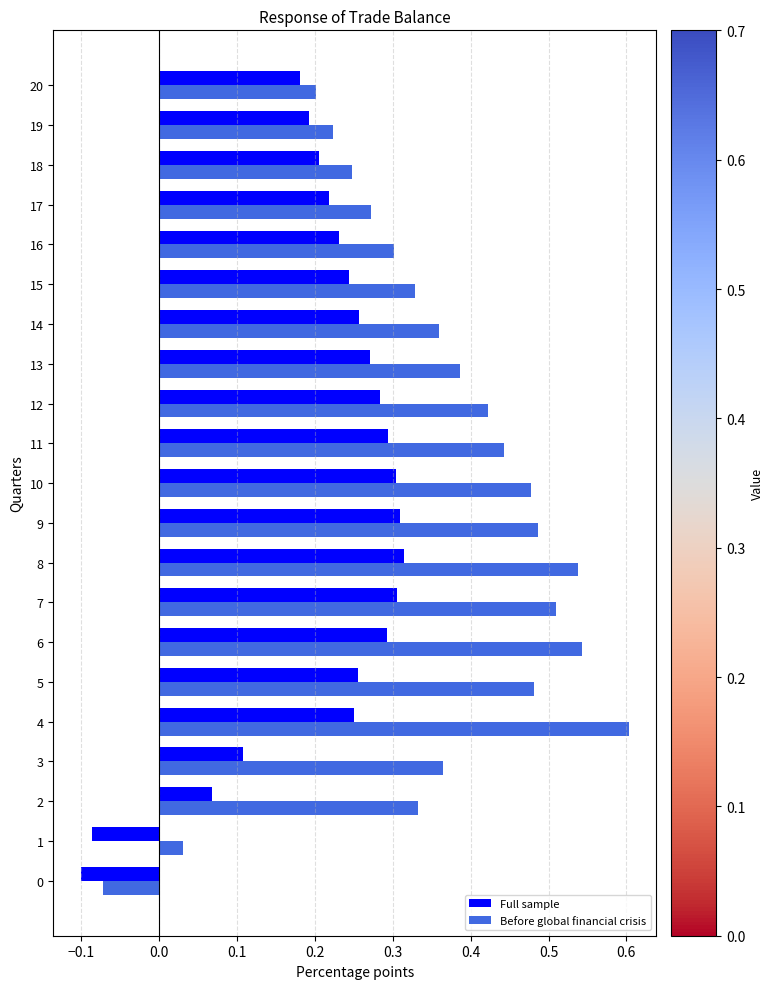

Which series has the largest total across all categories?

Before global financial crisis